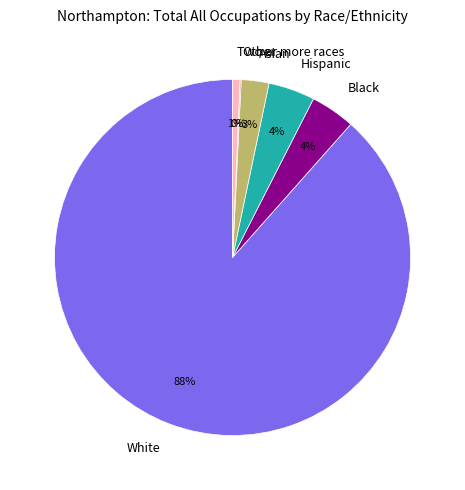

Combined, do Two or more races and White account for over 50%?

Yes